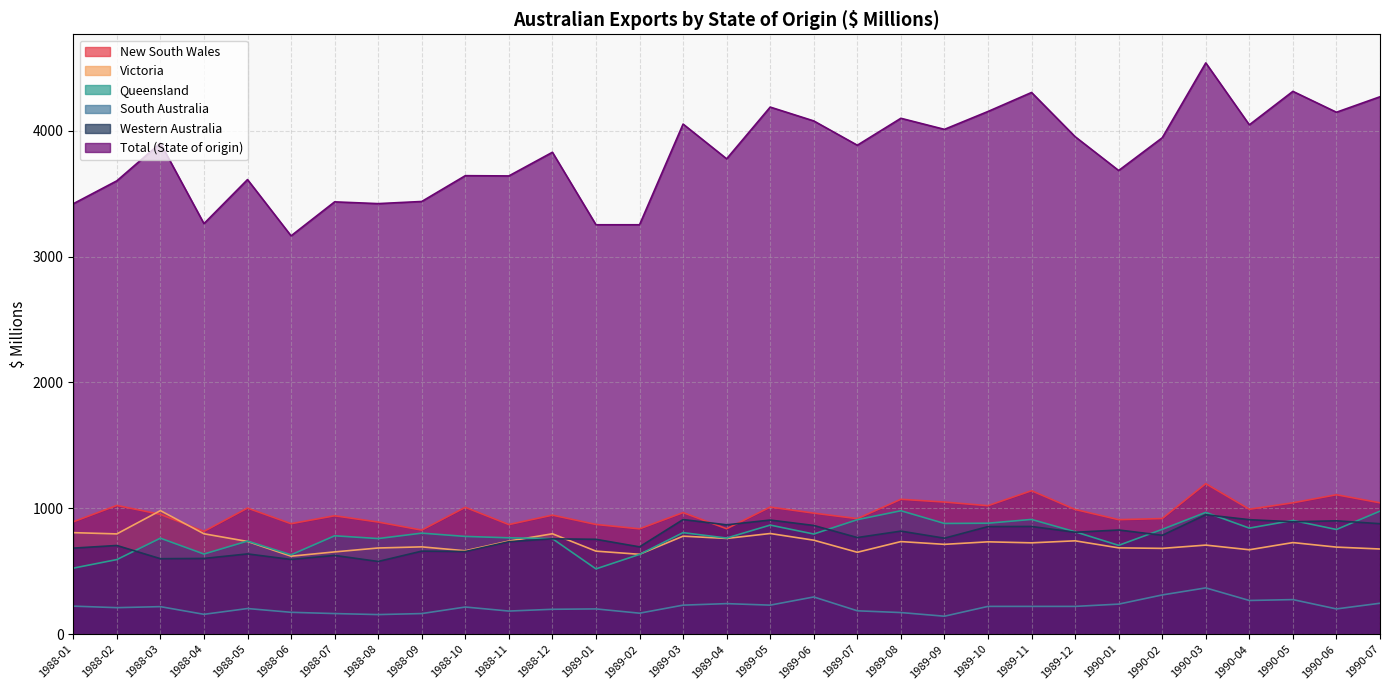

The Queensland series shows 1158 at 1989-05. True or false?

False